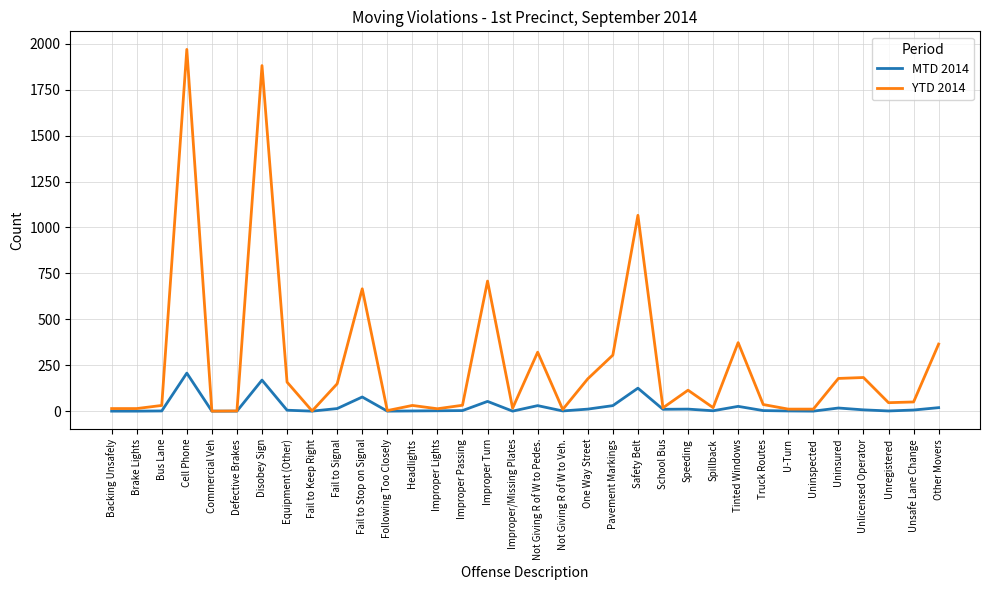

What is the sum of all MTD 2014 values?

832